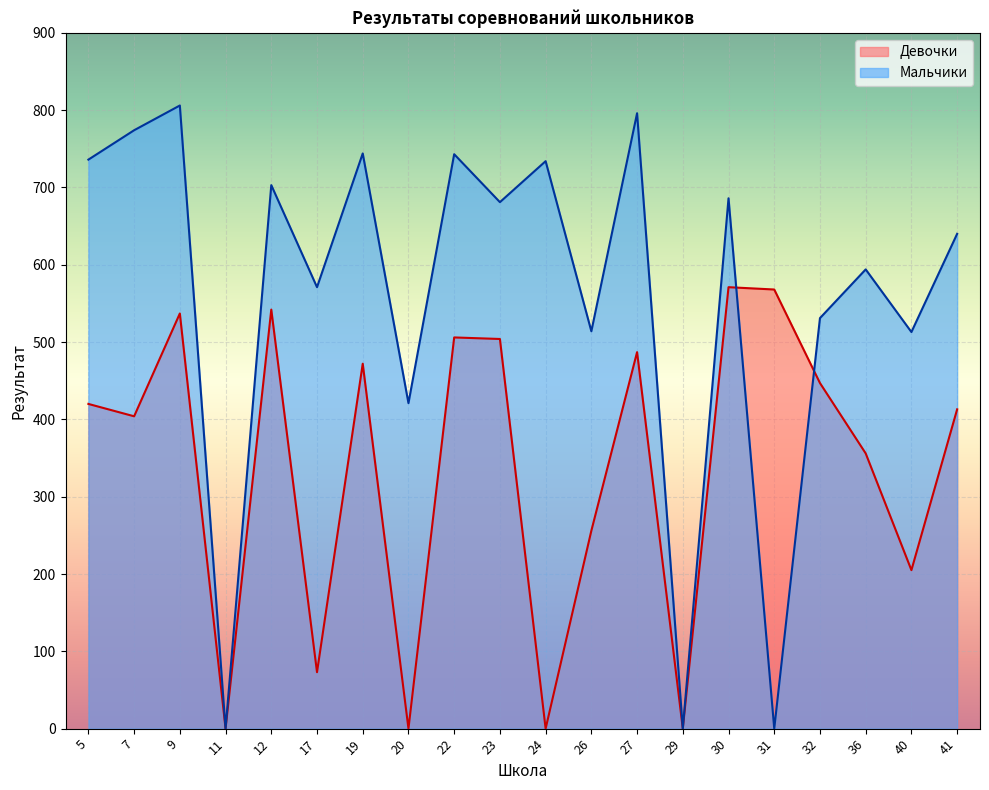

In Мальчики, how many points are higher than both neighbors (excluding endpoints)?

8